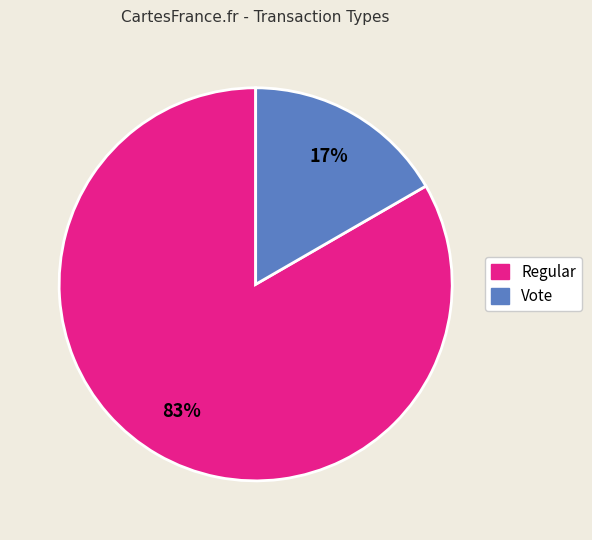

Between Vote and Regular, which is larger?

Regular